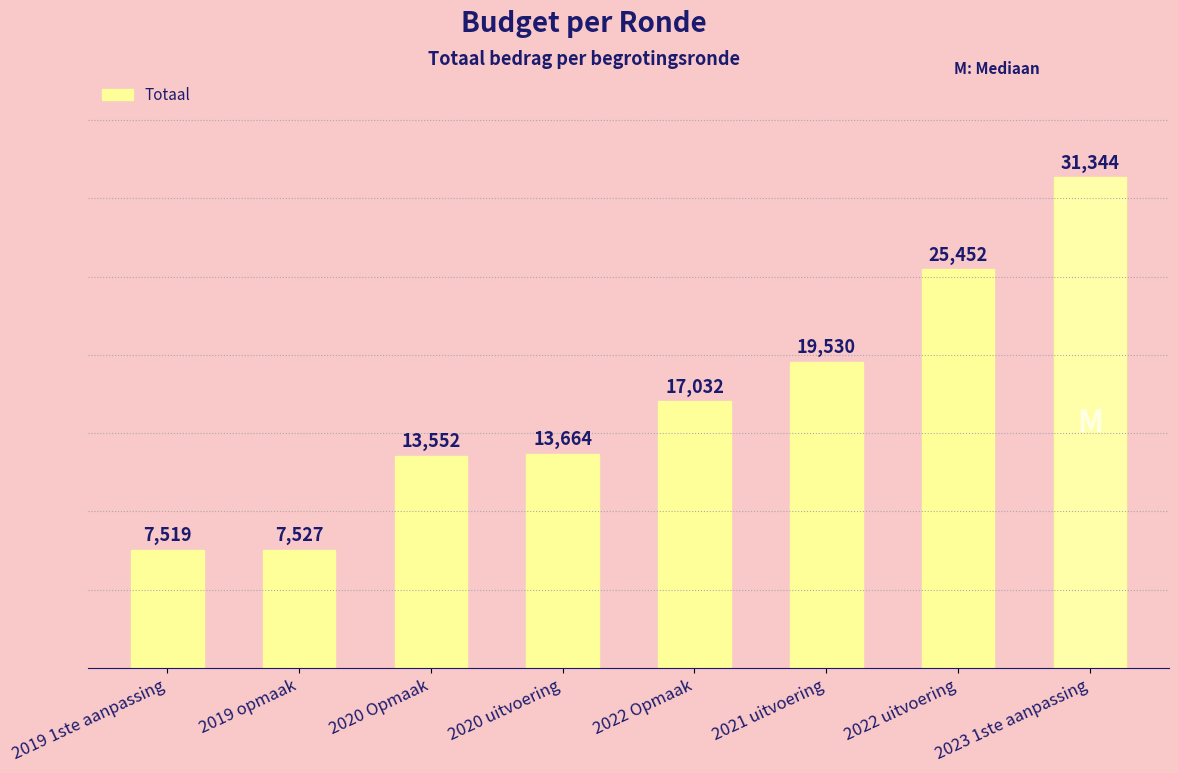

List the labels in order of value, largest first.

2023 1ste aanpassing, 2022 uitvoering, 2021 uitvoering, 2022 Opmaak, 2020 uitvoering, 2020 Opmaak, 2019 opmaak, 2019 1ste aanpassing